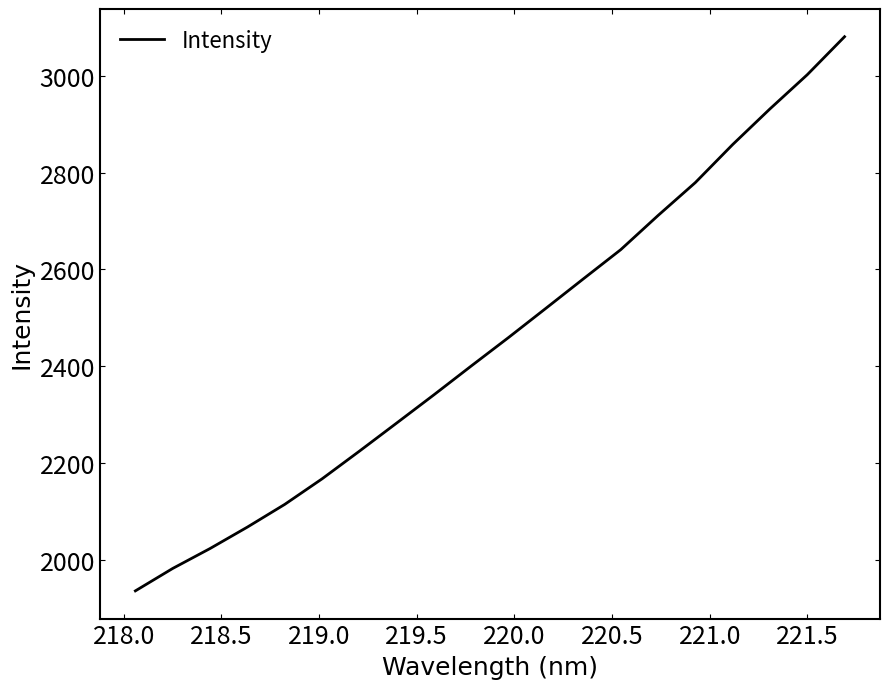

What is the minimum value shown in the chart?

1936.4